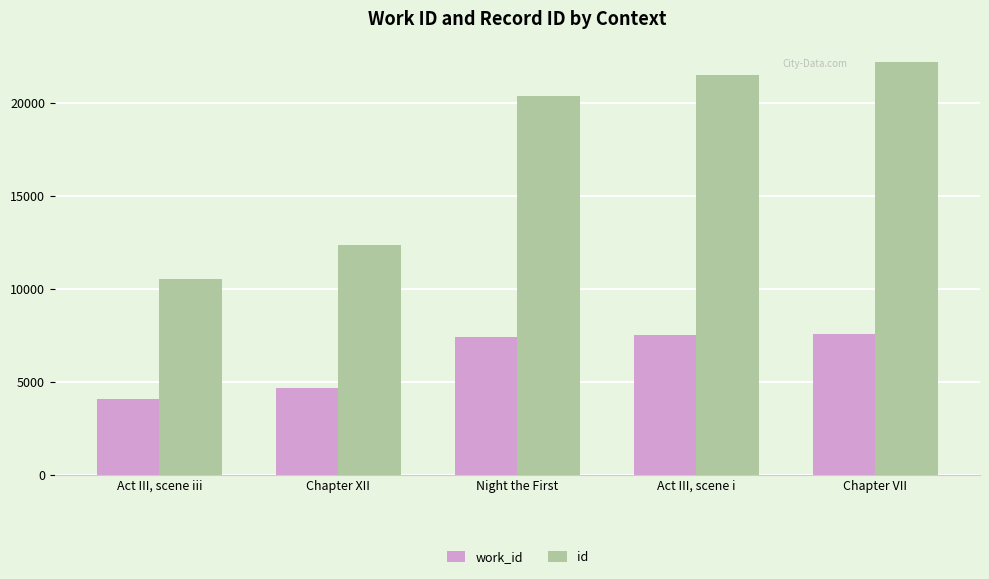

How many distinct data groups are displayed?

2